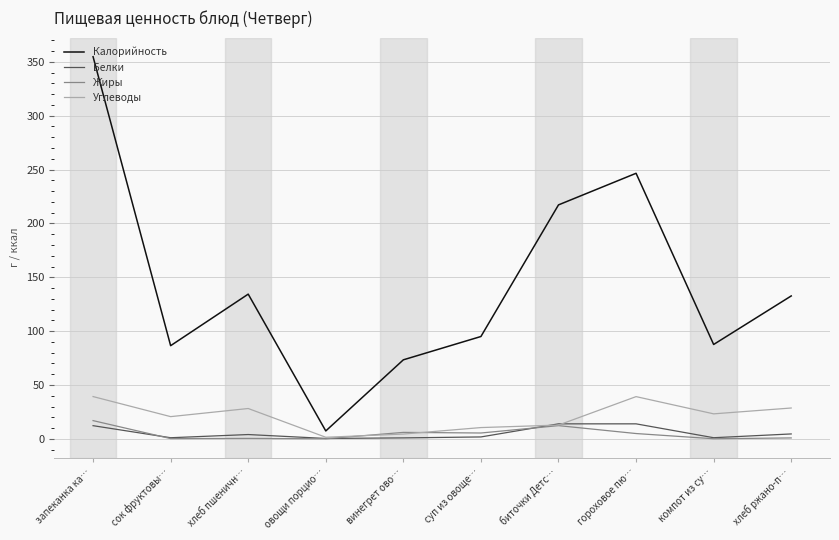

Which series has the largest total across all categories?

Калорийность